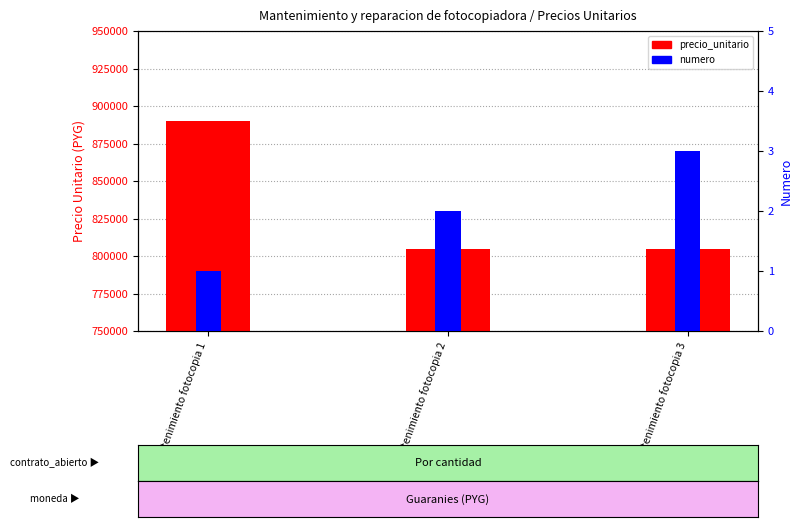

What is the value of the precio_unitario bar at the 2nd from the left?

805000